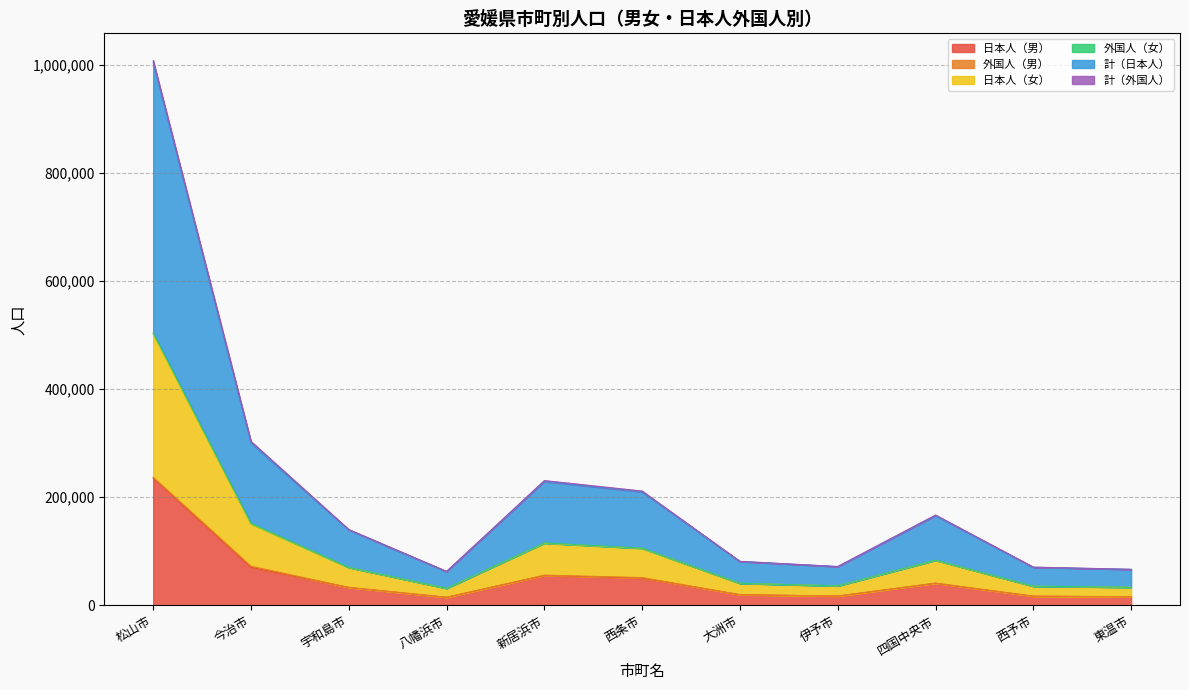

Is the value of 日本人（男） at 新居浜市 greater than the value of 計（日本人） at 松山市?

No